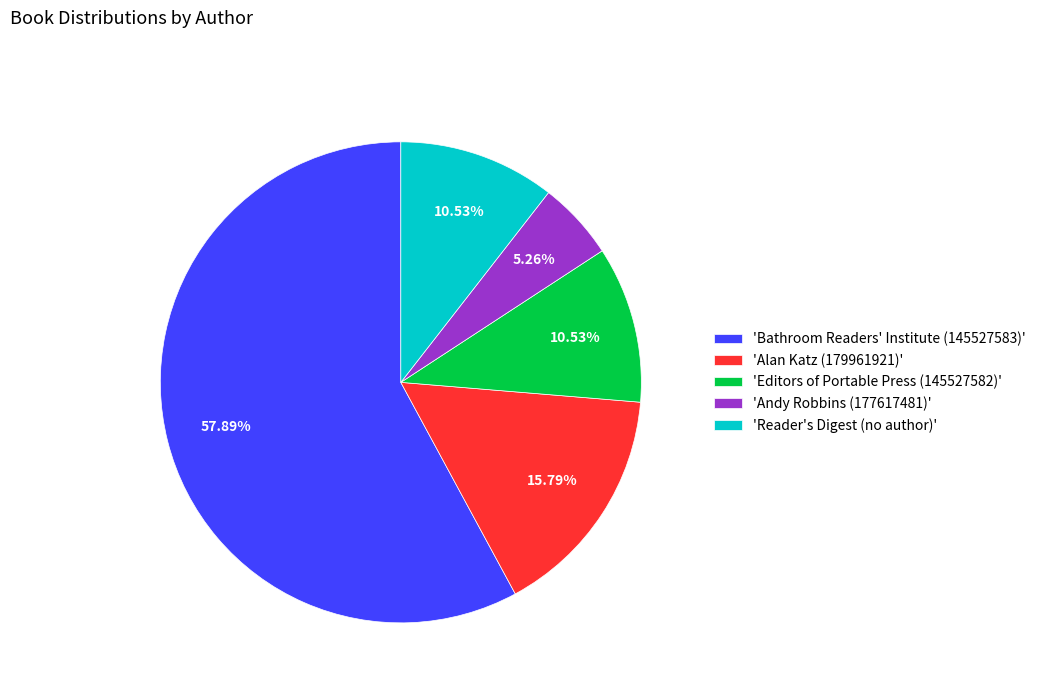

Does 'Editors of Portable Press (145527582)' account for over 50% of the chart?

No